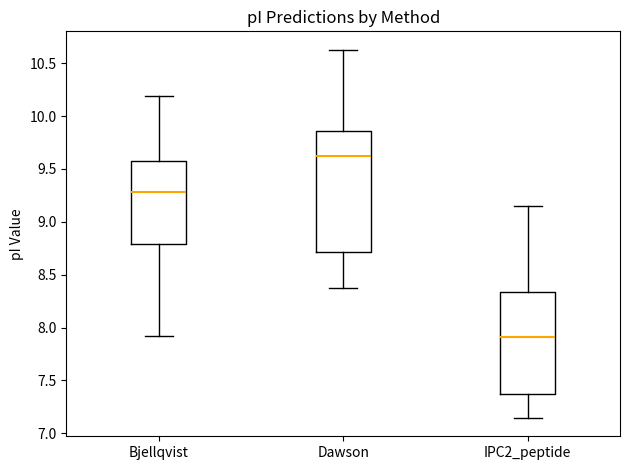

Where does the median line of the box for Dawson sit on the y-axis? The values are not printed on the chart, so give them approximately, as read against the axis.

9.65